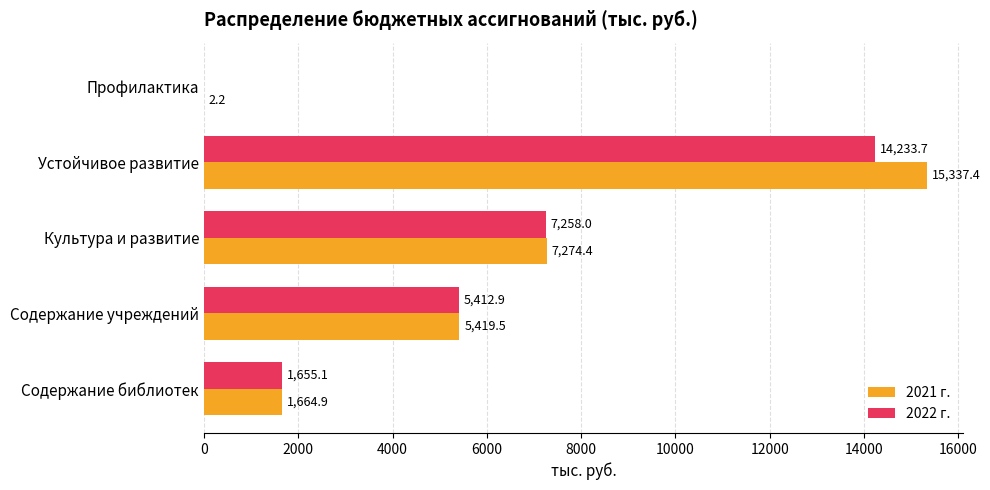

What is the maximum value for 2022 г.?

14233.7